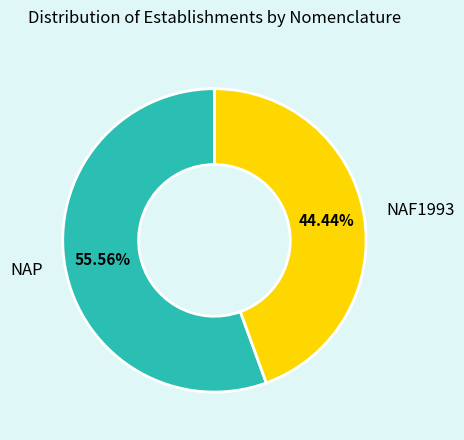

Is there a majority slice in this chart?

Yes